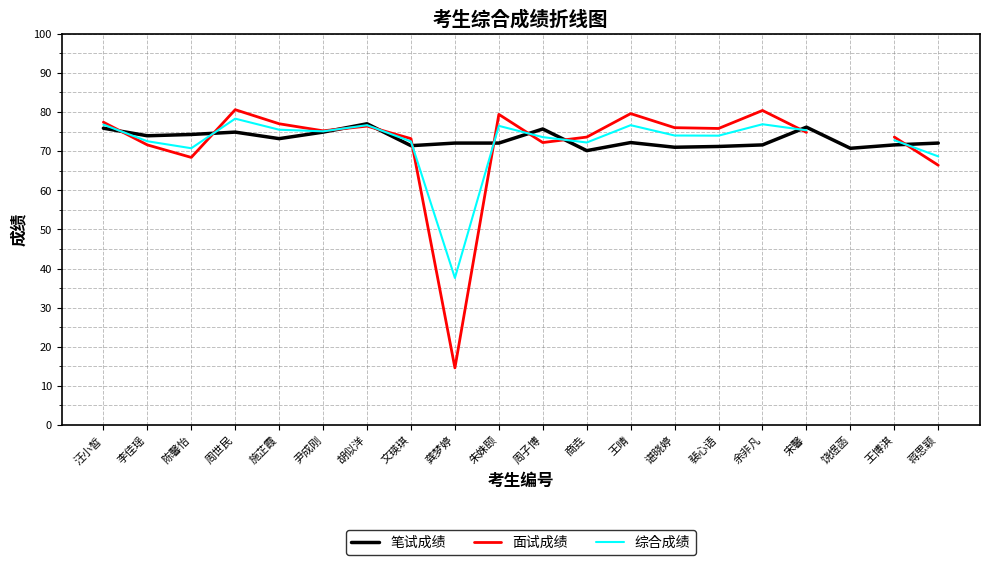

At how many categories does at least one series exceed 14?

20